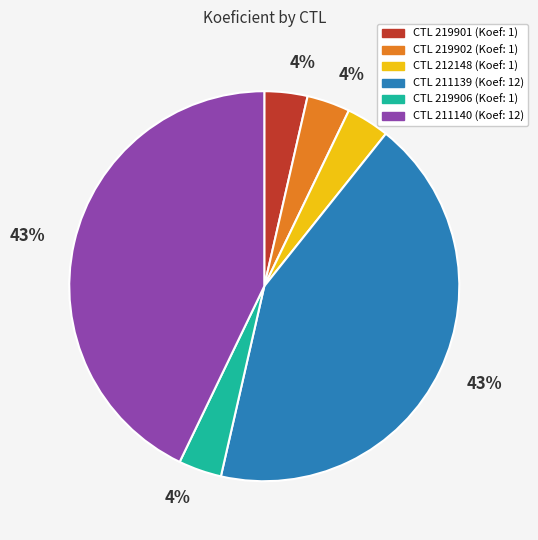

To the nearest percent, what is the average slice percentage?

17%